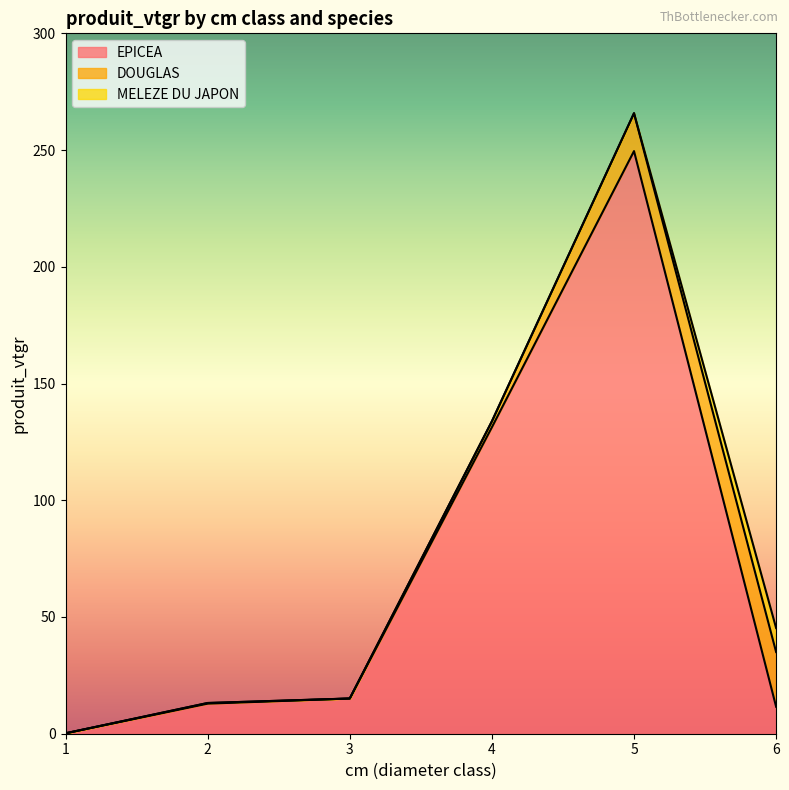

Where is the first local minimum for DOUGLAS?

3